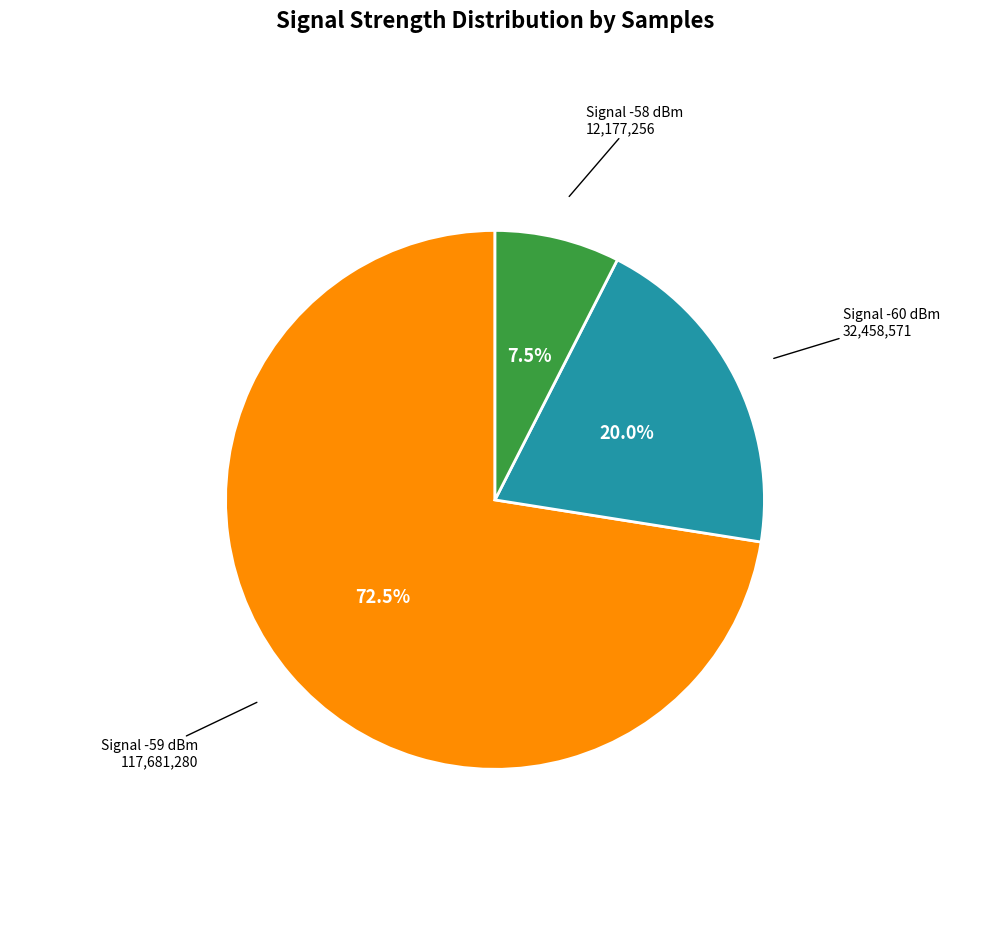

Which has a higher value, Signal -58 dBm or Signal -60 dBm?

Signal -60 dBm